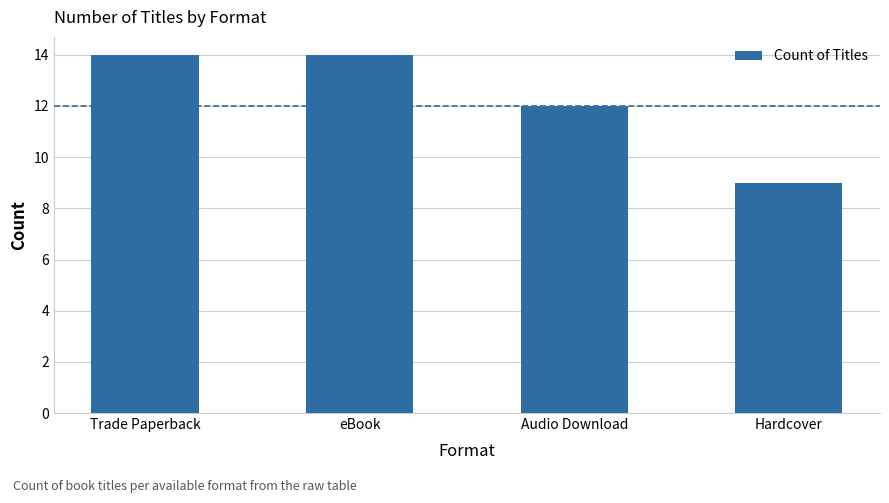

Are the bars grouped side by side (vs. stacked)?

No